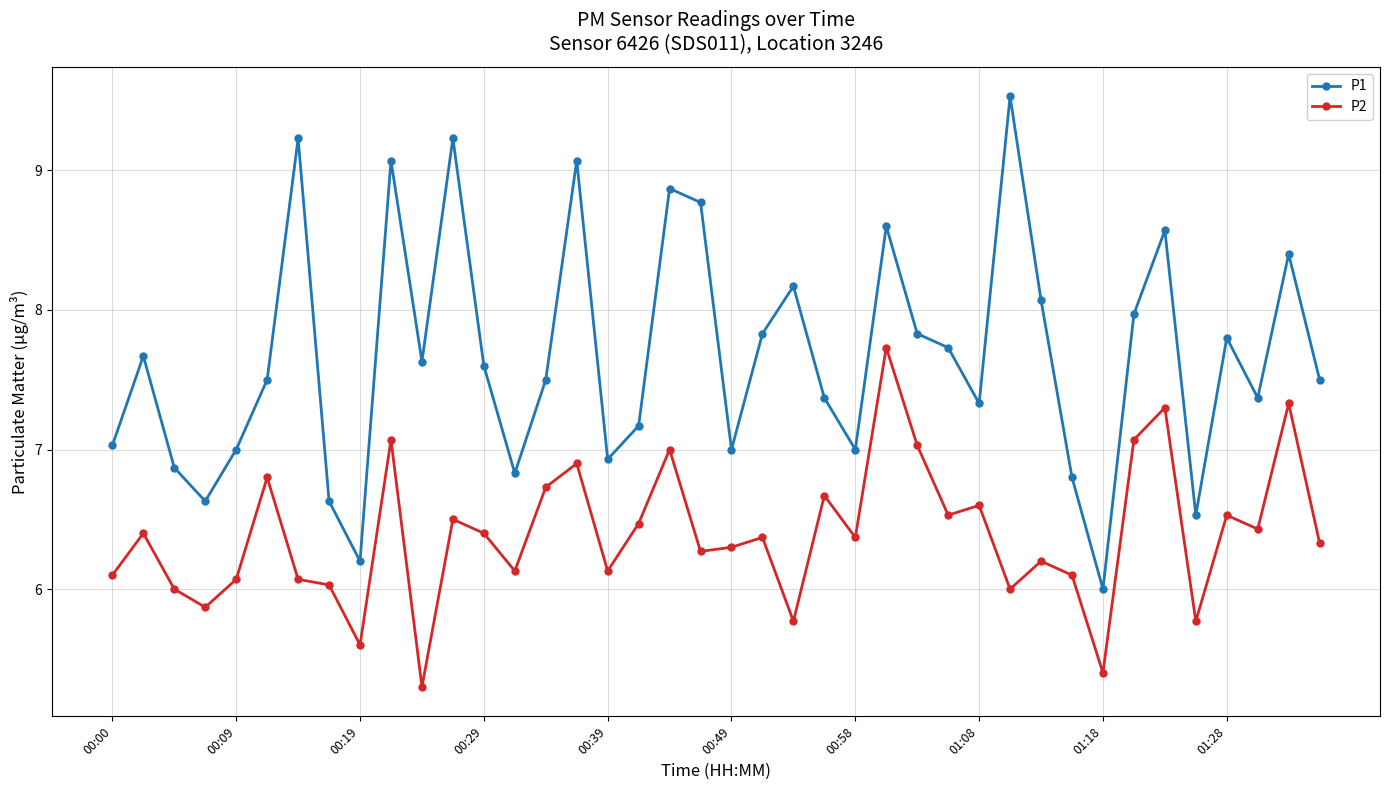

Reading left to right, list all the values displayed in this chart.

P1: 7.0	7.7	6.9	6.6	7.0	7.5	9.2	6.6	6.2	9.1	7.6	9.2	7.6	6.8	7.5	9.1	6.9	7.2	8.9	8.8	7.0	7.8	8.2	7.4	7.0	8.6	7.8	7.7	7.3	9.5	8.1	6.8	6.0	8.0	8.6	6.5	7.8	7.4	8.4	7.5
P2: 6.1	6.4	6.0	5.9	6.1	6.8	6.1	6.0	5.6	7.1	5.3	6.5	6.4	6.1	6.7	6.9	6.1	6.5	7.0	6.3	6.3	6.4	5.8	6.7	6.4	7.7	7.0	6.5	6.6	6.0	6.2	6.1	5.4	7.1	7.3	5.8	6.5	6.4	7.3	6.3